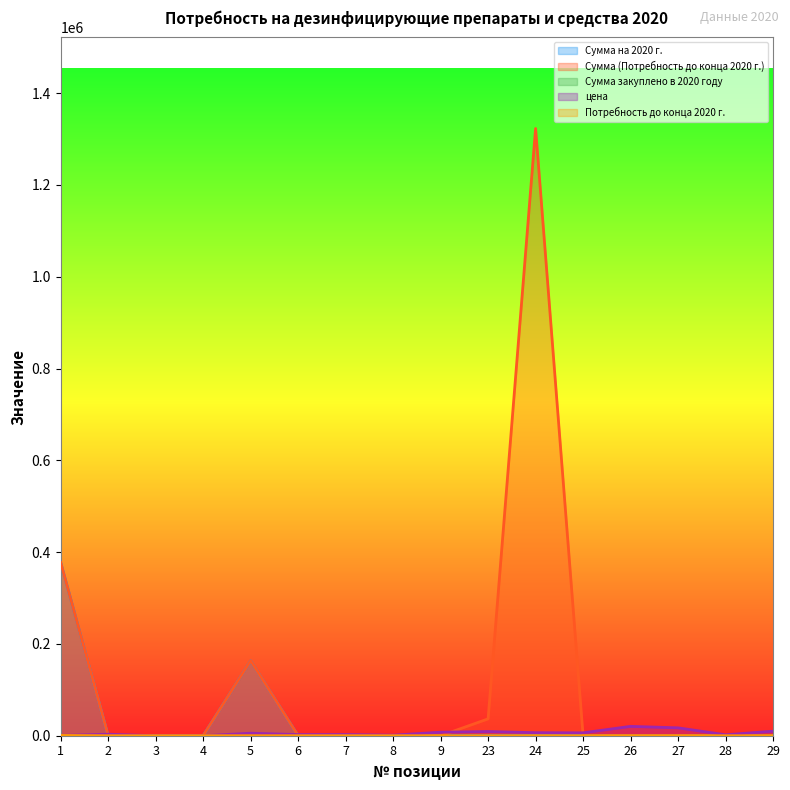

The Сумма на 2020 г. series shows 231466.3 at 8. True or false?

False